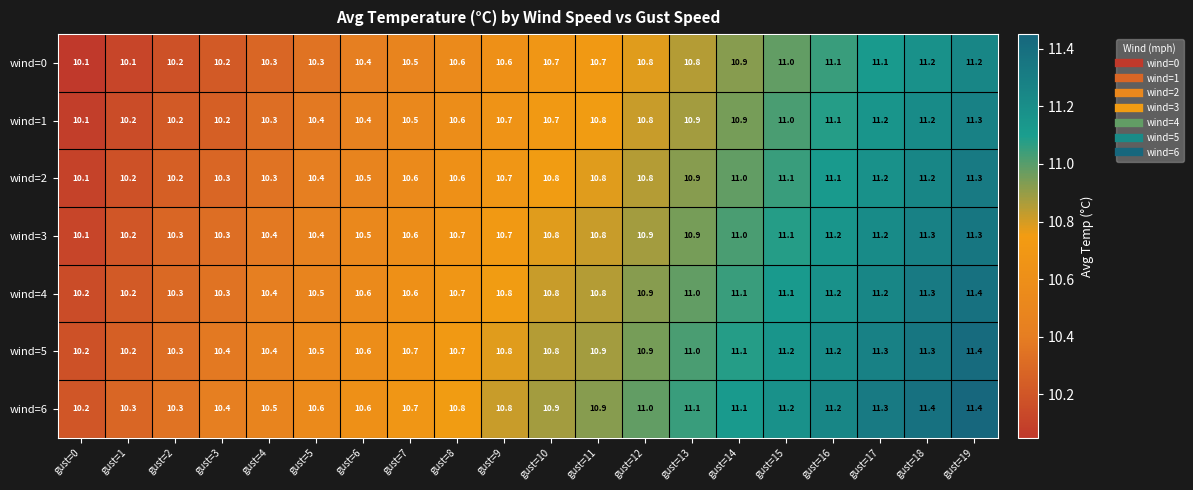

What is the maximum value for wind=4?

11.4